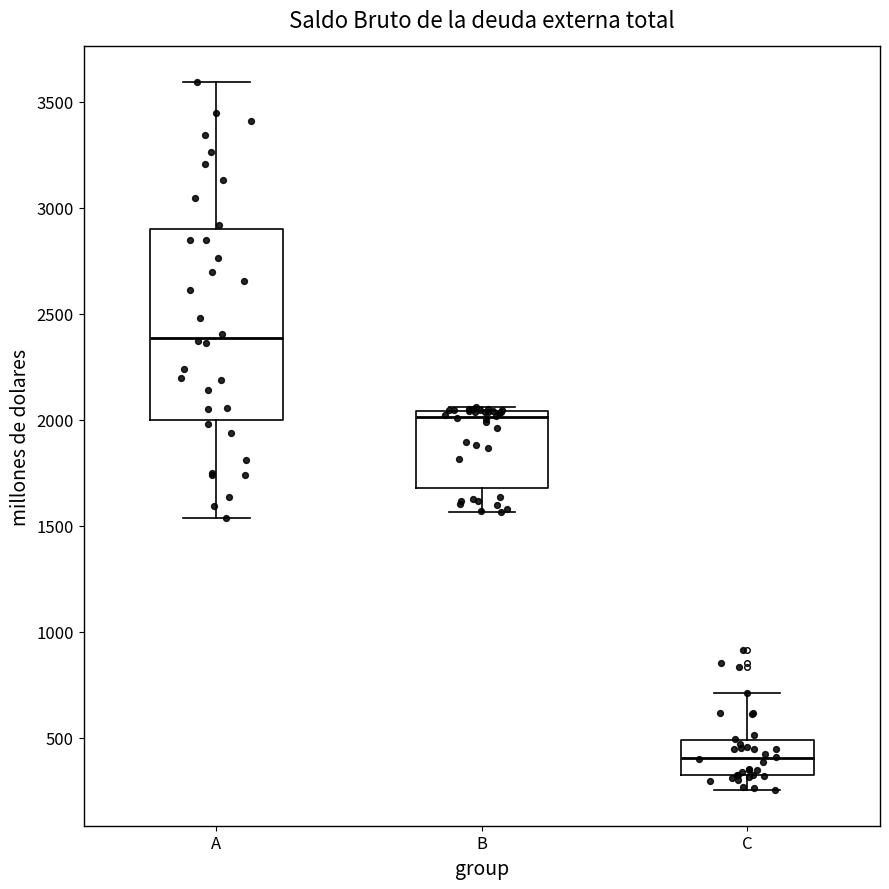

Which box's median line is the lowest?

C